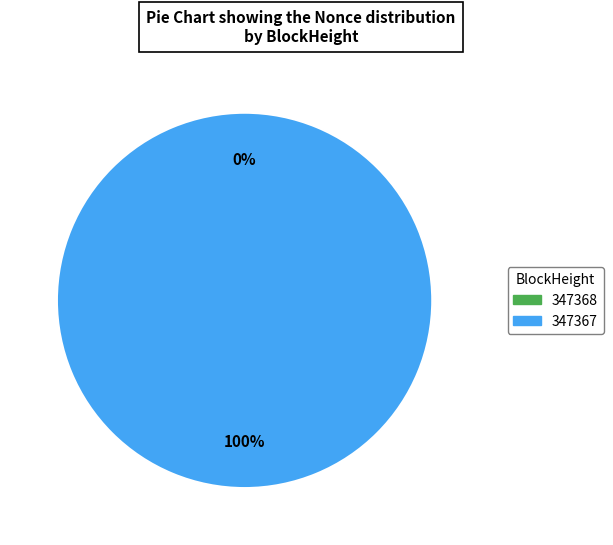

How many segments does this pie chart have?

2